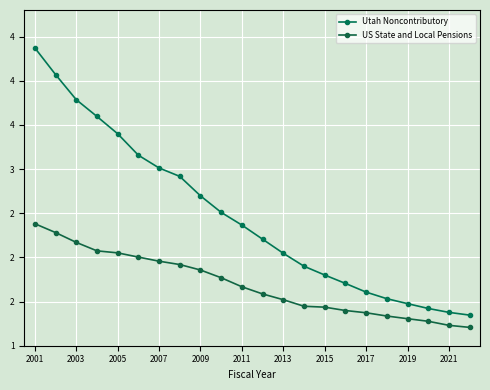

True or false: US State and Local Pensions and Utah Noncontributory intersect in this chart.

False